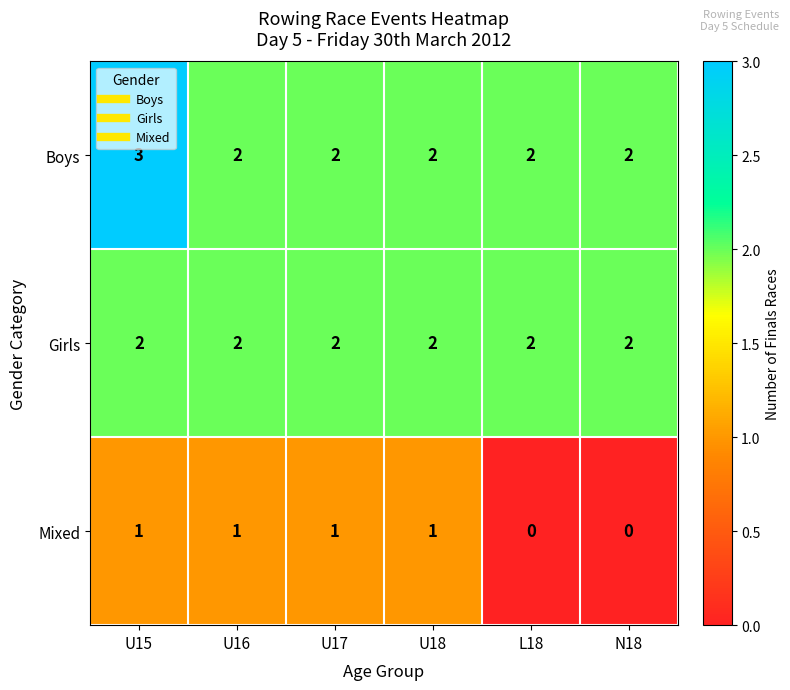

What is the greatest value displayed?

3